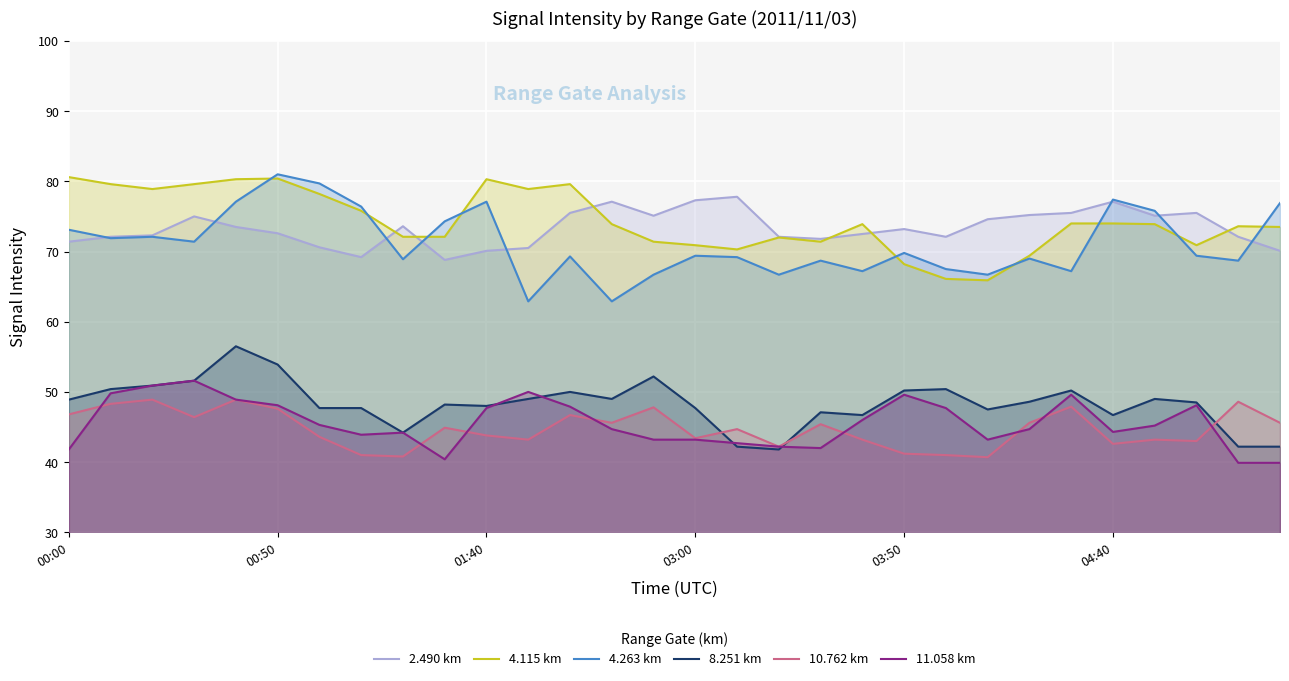

What is the minimum value for 2.490 km?

68.8